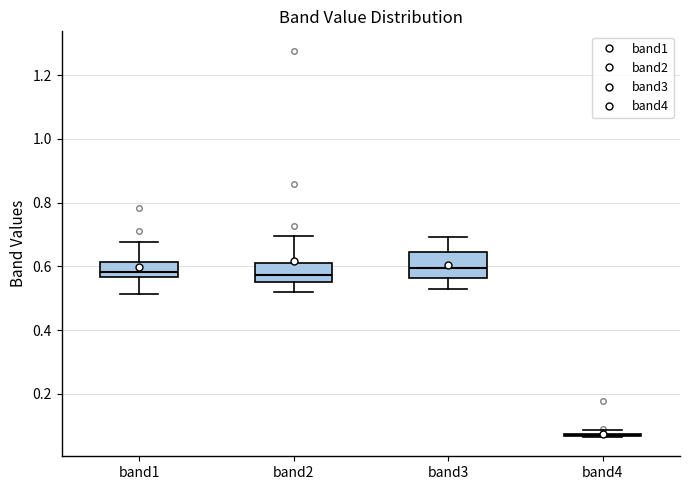

Comparing the boxes themselves (not the whiskers), which one is the tallest?

band3